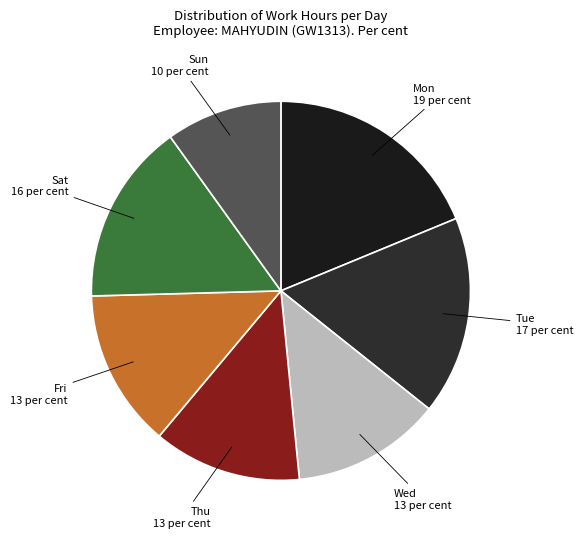

True or false: Fri accounts for 13% of the total.

True